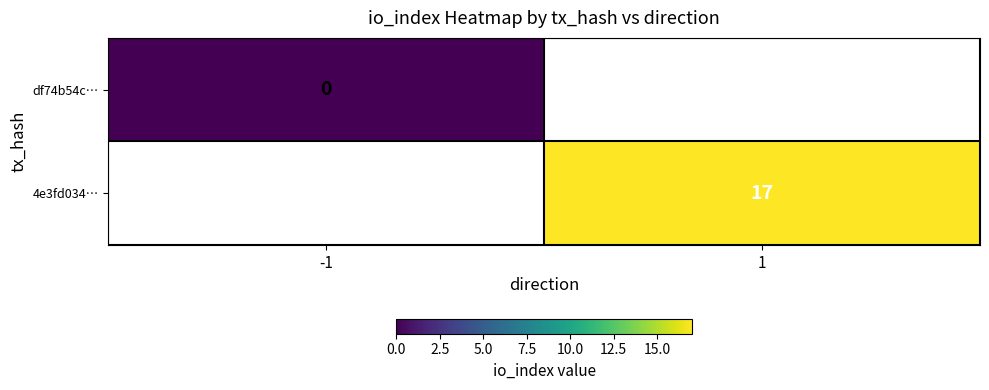

Is the value of 4e3fd034… at 1 greater than the value of df74b54c… at -1?

Yes